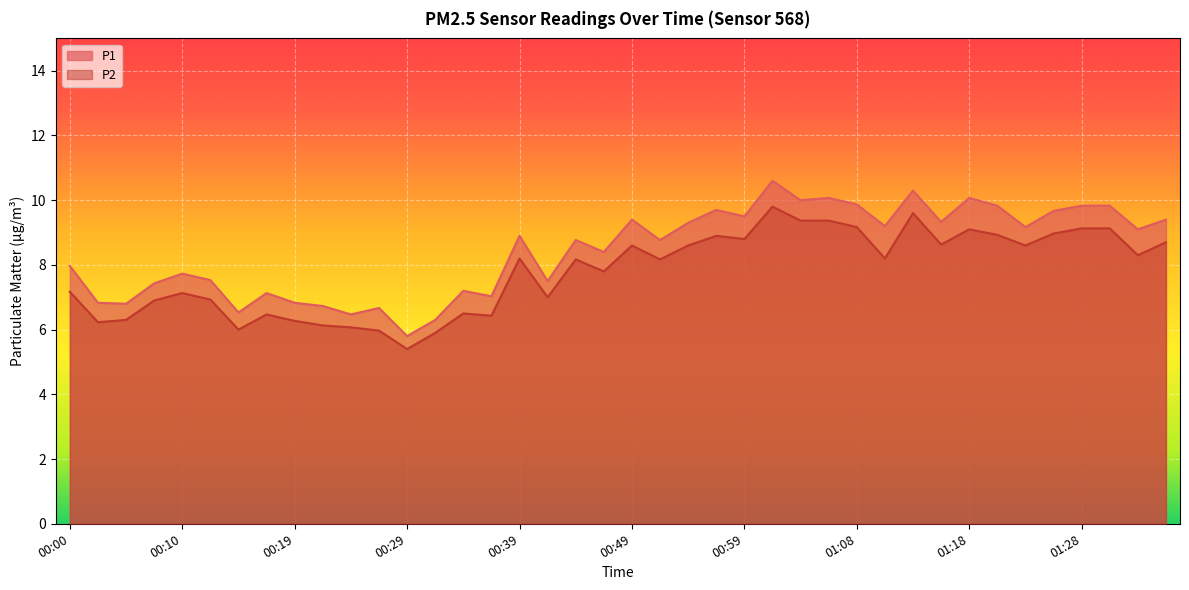

True or false: P1 has a value of 2.2 at 00:46.

False